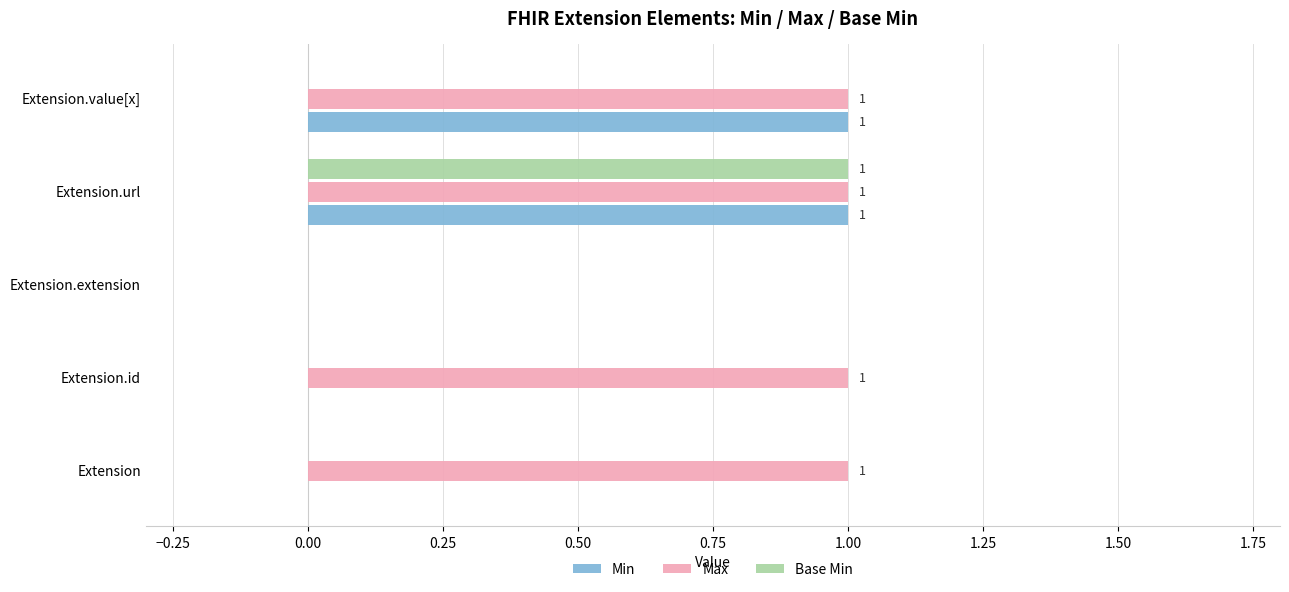

Which series has the largest total across all categories?

Max